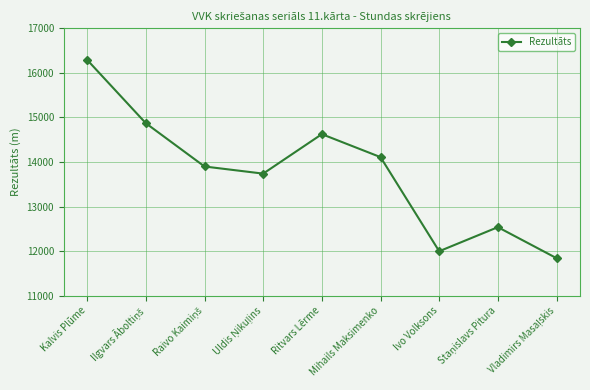

What is the value of the 7th point from the left?

12000